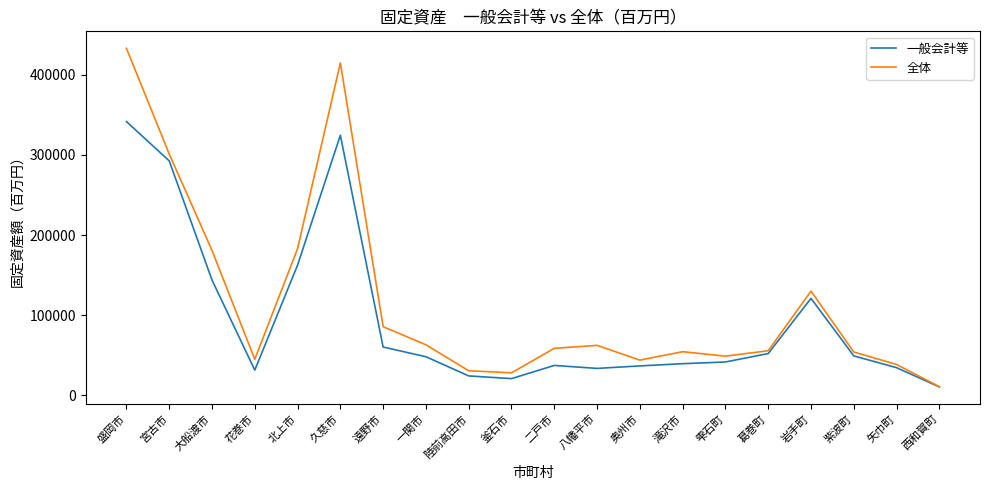

At which category is the sum across all series the highest?

盛岡市